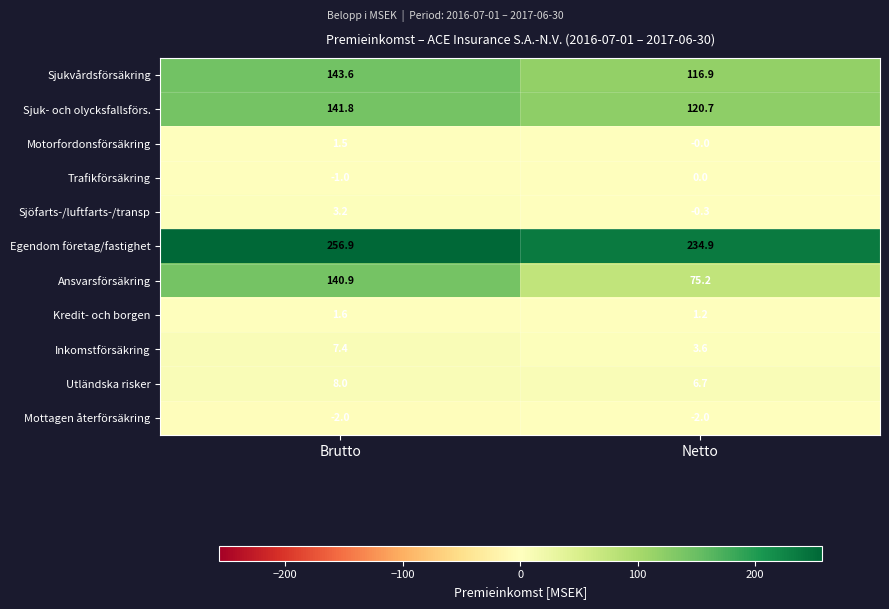

Which series has the widest spread of values?

Ansvarsförsäkring